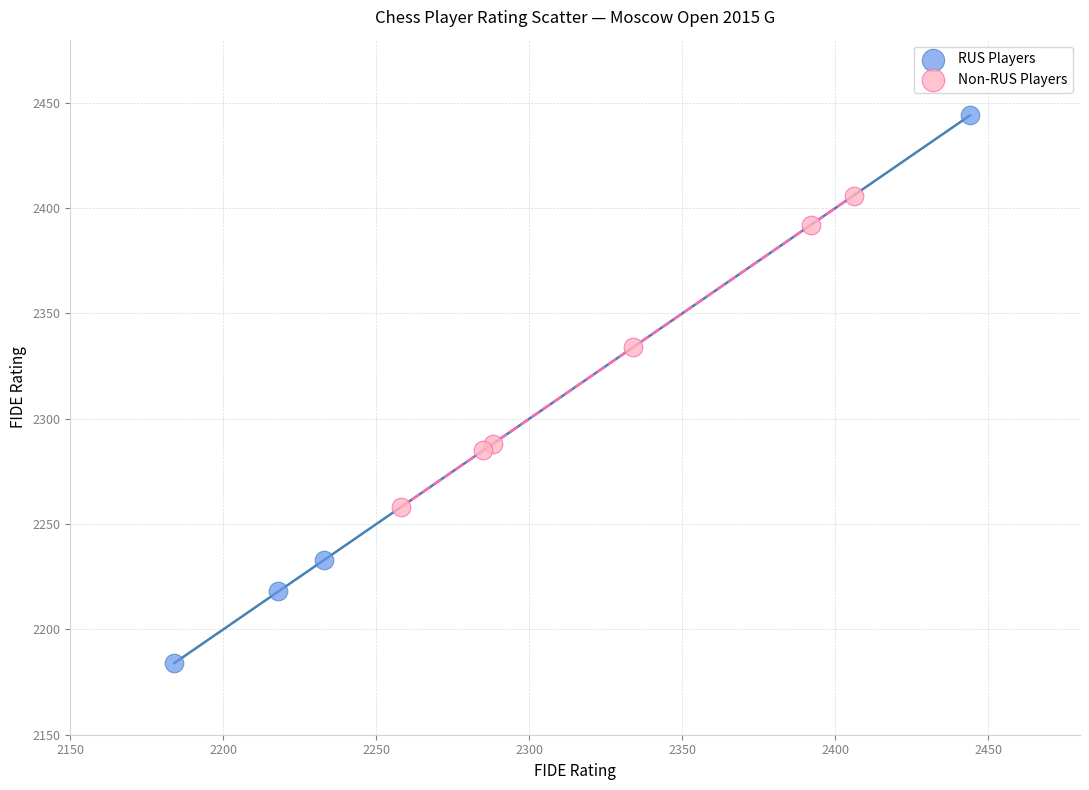

Which series has the largest Y range (max minus min)?

RUS Players